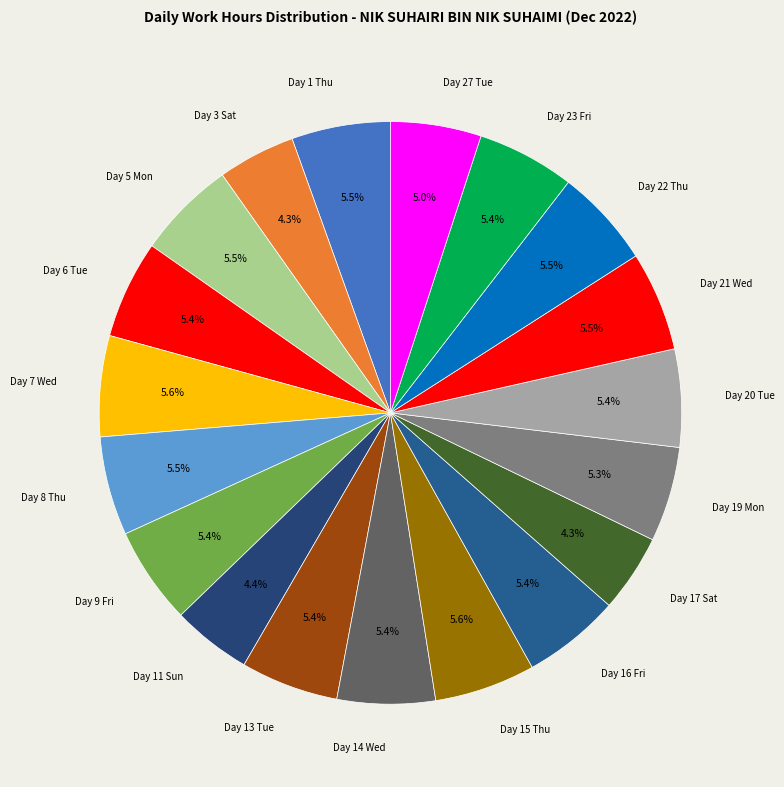

What percentage do Day 17 Sat and Day 3 Sat together represent?

8.6%